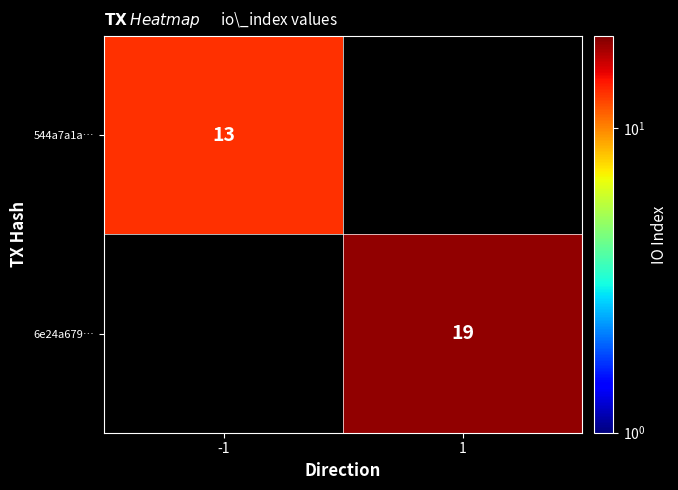

Is it true that 544a7a1a… equals 22 at -1?

False